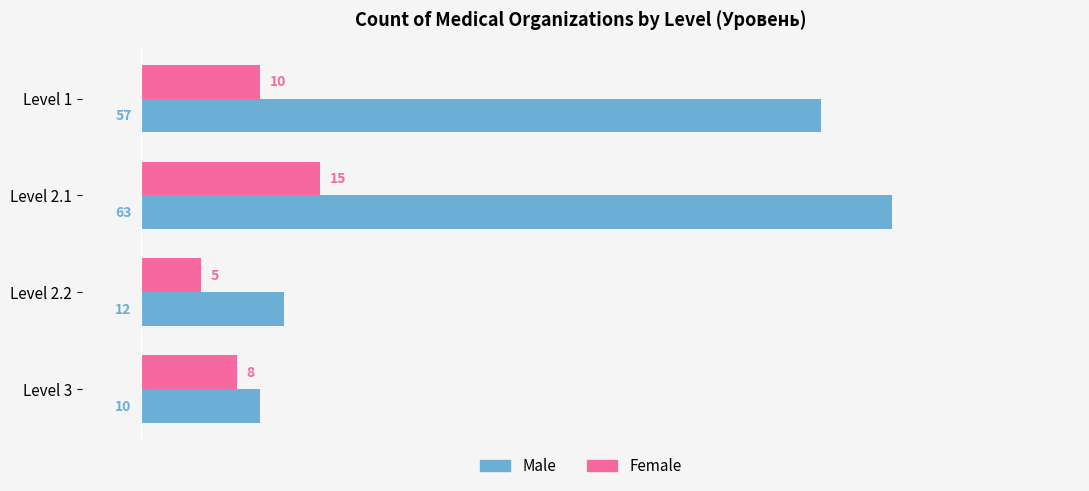

Which series has the widest spread of values?

Male